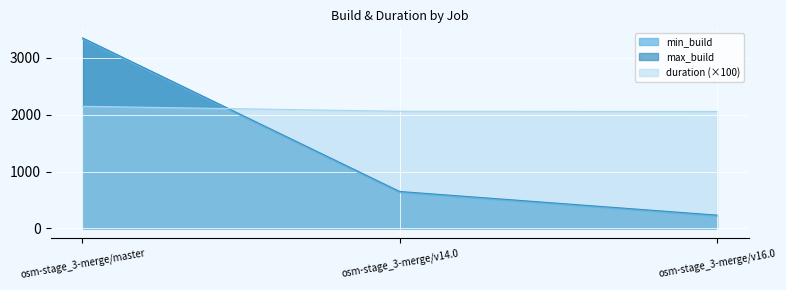

What are all the series names shown in the legend?

min_build, max_build, duration (×100)